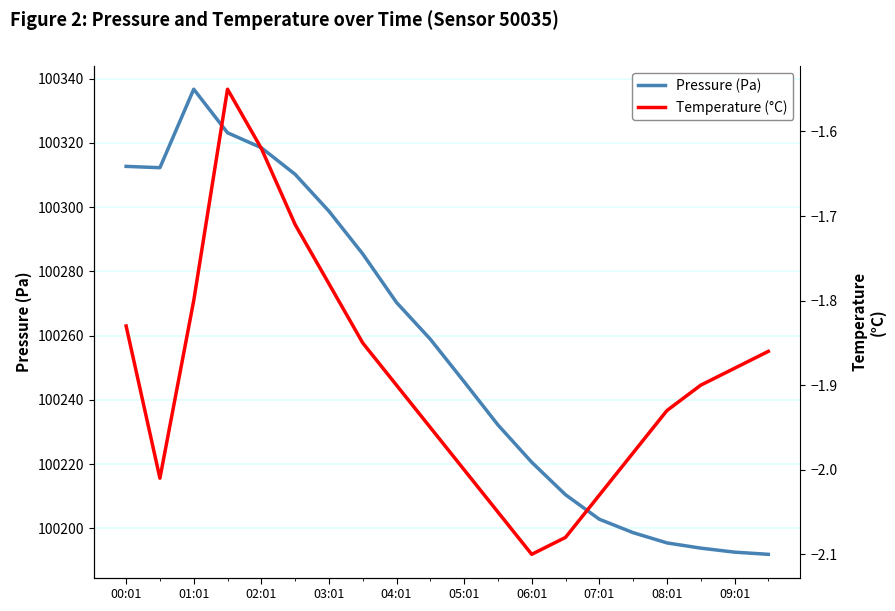

What is the difference between the maximum and minimum values in the Temperature (°C) series?

0.6